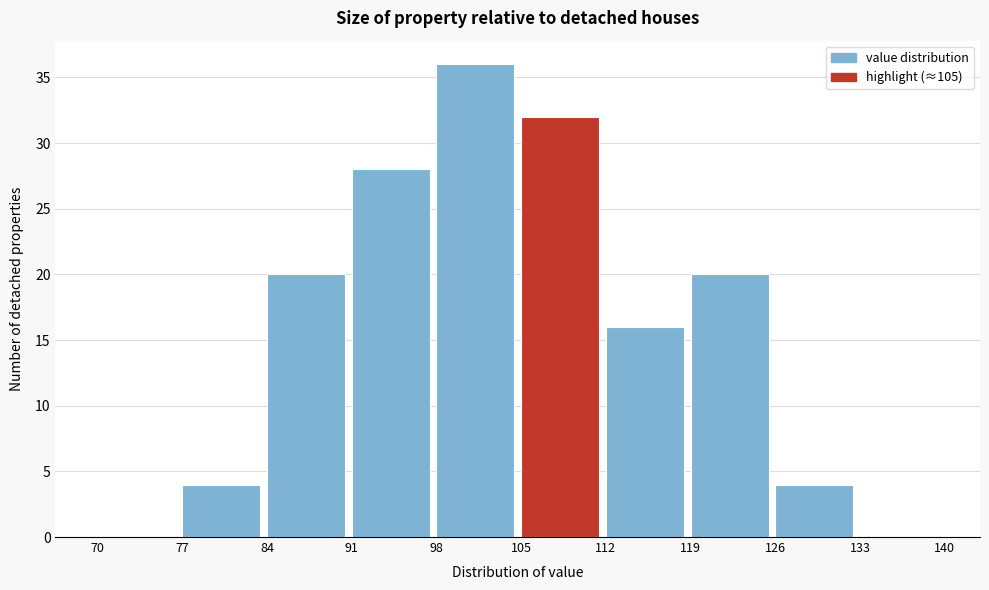

Reading left to right, transcribe this chart: for each bar, give the range it covers on the x-axis and its height. The values are not printed on the chart, so give them approximately, as read against the axis.

70 to 77: 0
77 to 84: 4
84 to 91: 20
91 to 98: 28
98 to 105: 36
105 to 112: 32
112 to 119: 16
119 to 126: 20
126 to 133: 4
133 to 140: 0